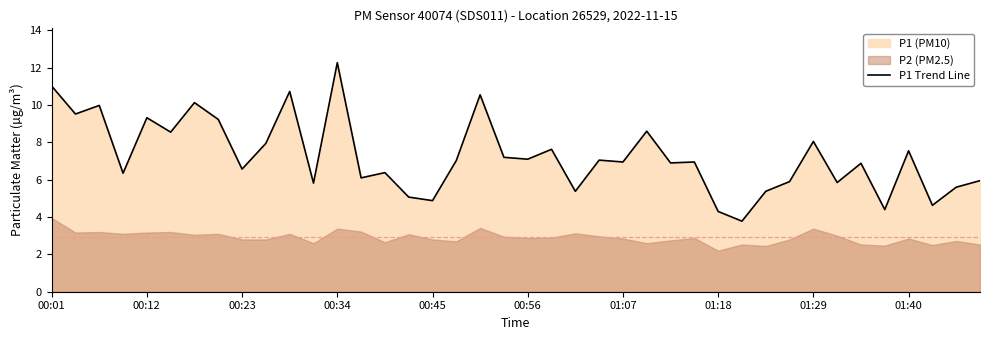

What is the highest value of the P1 Trend Line series?

12.3